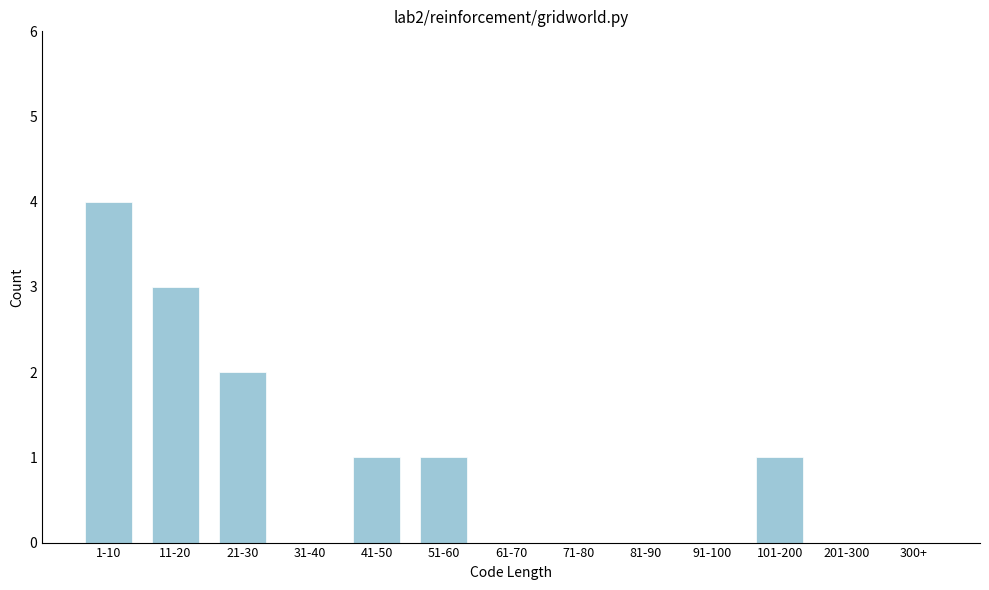

Reading right to left, extract all data points from this chart.

300+=0	201-300=0	101-200=1	91-100=0	81-90=0	71-80=0	61-70=0	51-60=1	41-50=1	31-40=0	21-30=2	11-20=3	1-10=4